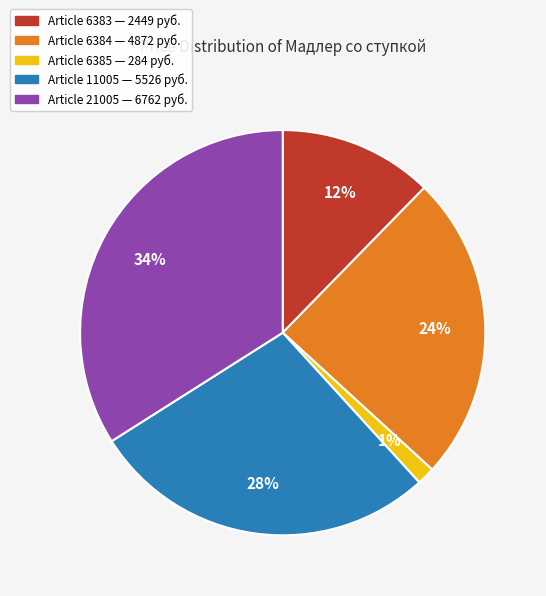

Does any single category account for the majority?

No